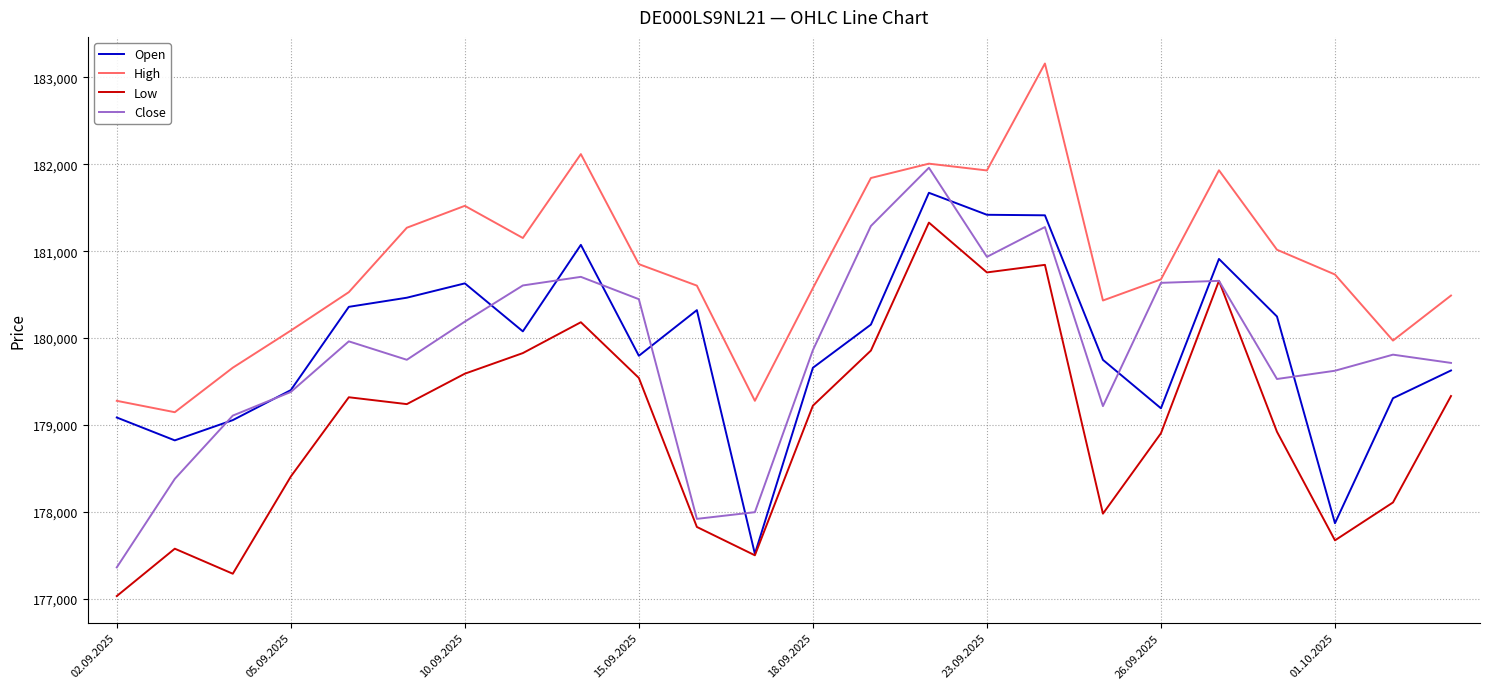

What is the average value of the Open series?

179910